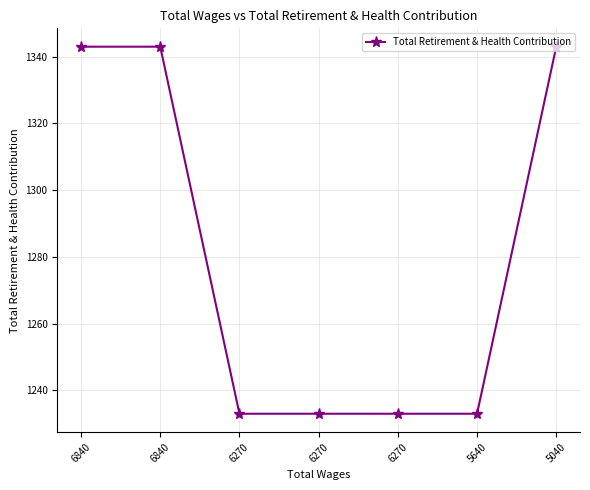

What is the ratio of the value at 6270 to the value at 6840?

0.9